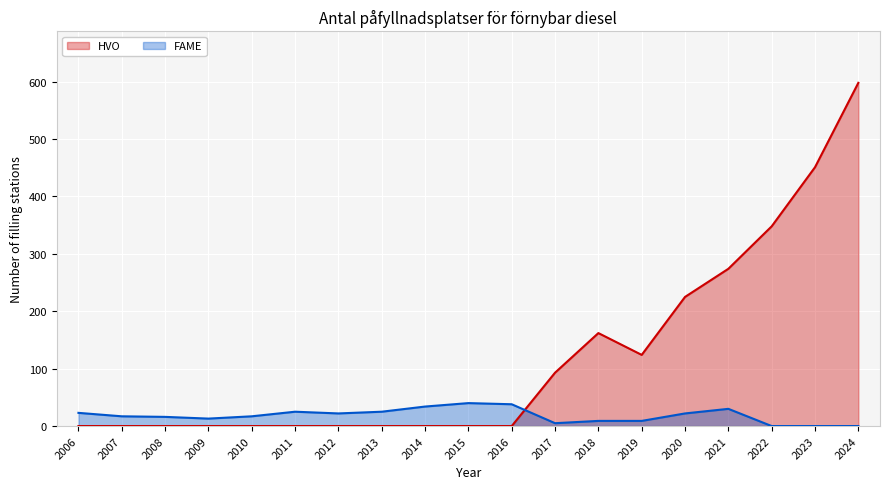

Count the number of categories in the chart.

19